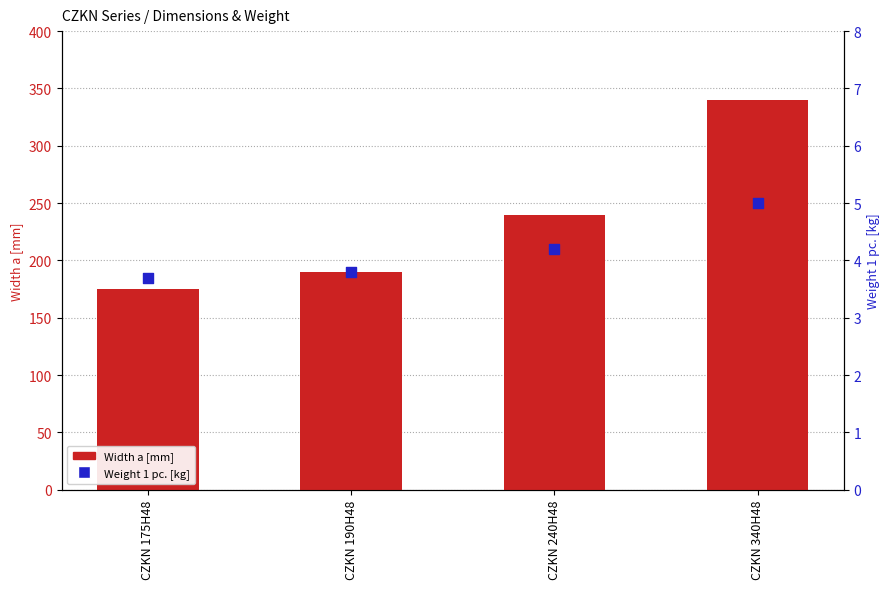

Which series has the largest total across all categories?

Width a [mm]